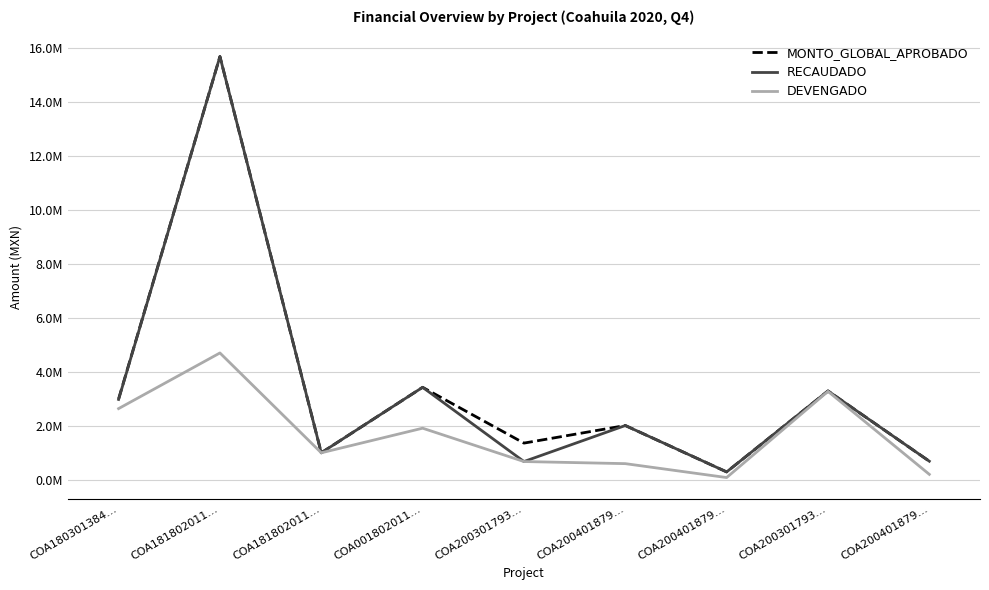

Does the chart display data point markers on the line(s)?

No